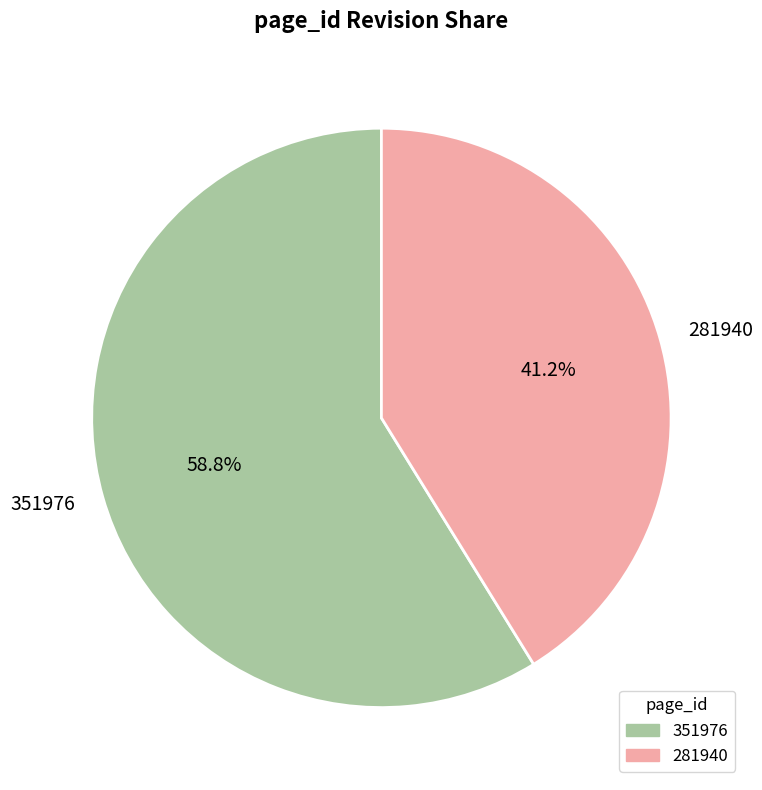

Count the number of slices in the pie.

2